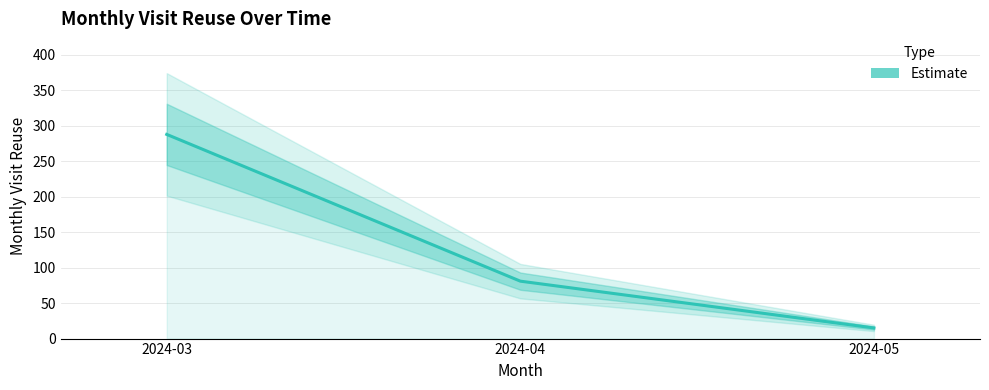

Reading left to right, list all the values displayed in this chart.

2024-03=288	2024-04=81	2024-05=15